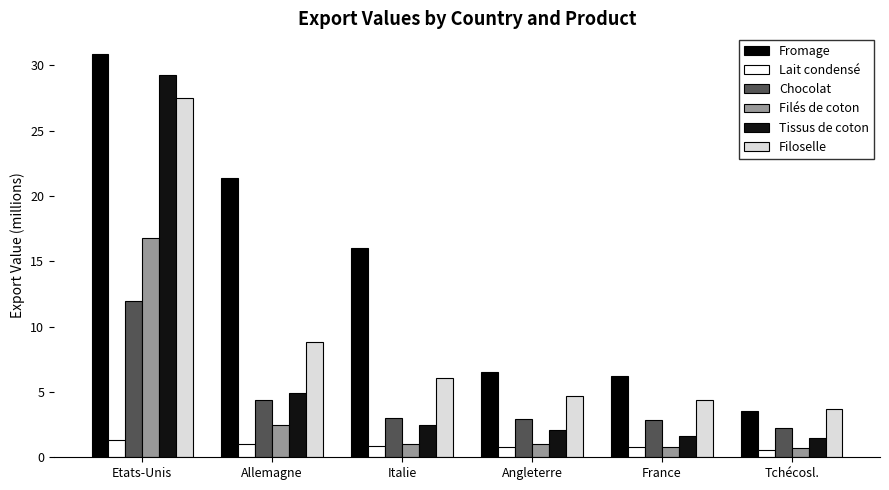

Between Angleterre and France, which is larger?

Angleterre